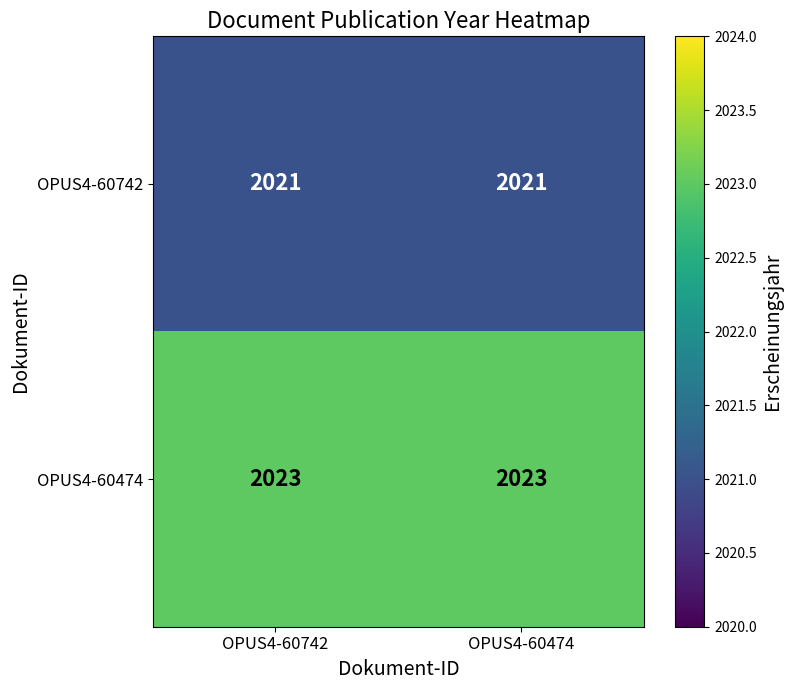

What is the total value across all series at OPUS4-60474?

4044